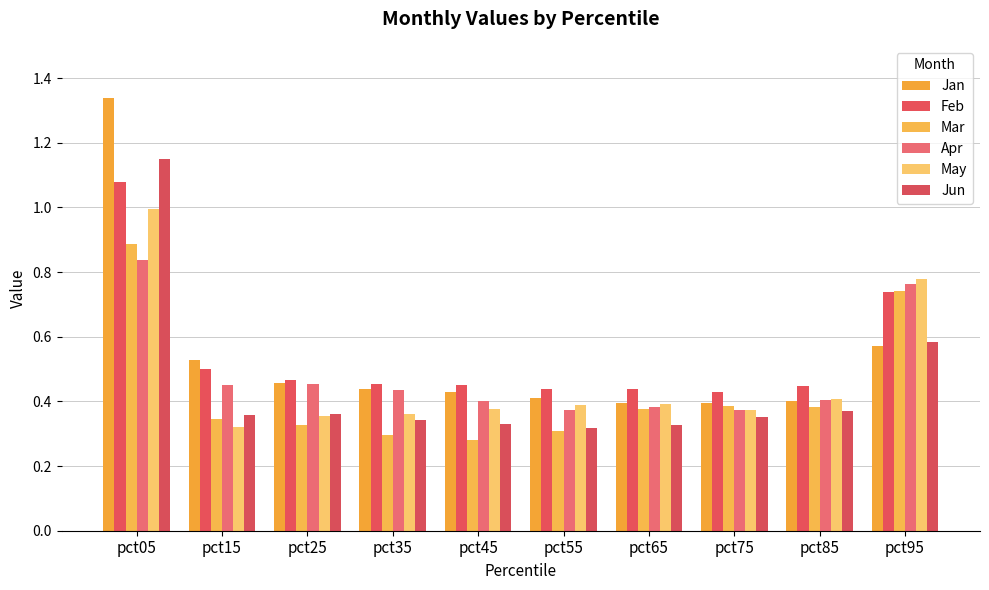

What is the difference between the highest and lowest values at pct25?

0.1